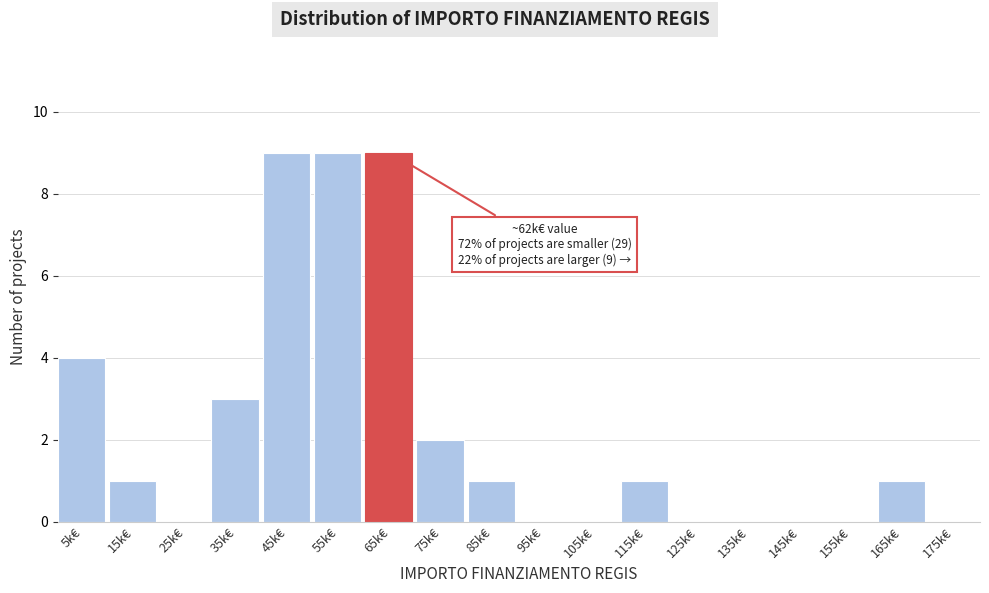

Reading left to right, list all the values displayed in this chart.

5k€=4	15k€=1	25k€=0	35k€=3	45k€=9	55k€=9	65k€=9	75k€=2	85k€=1	95k€=0	105k€=0	115k€=1	125k€=0	135k€=0	145k€=0	155k€=0	165k€=1	175k€=0